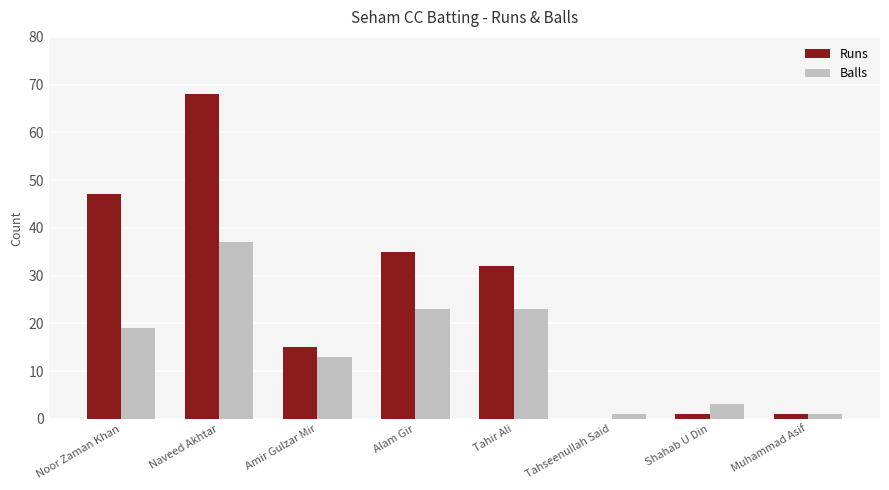

Which series has the largest total across all categories?

Runs